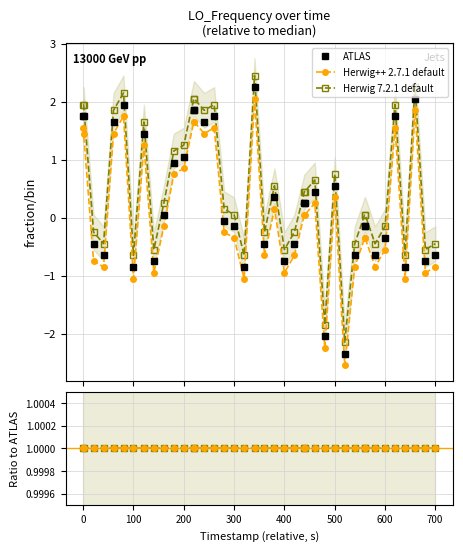

How many lines are shown in the chart?

3